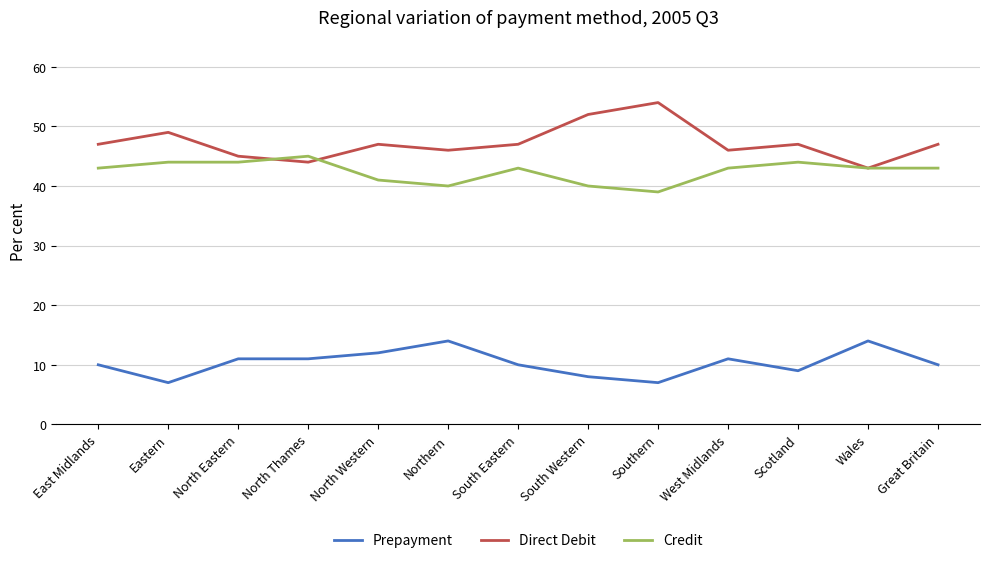

True or false: Prepayment and Credit intersect in this chart.

False